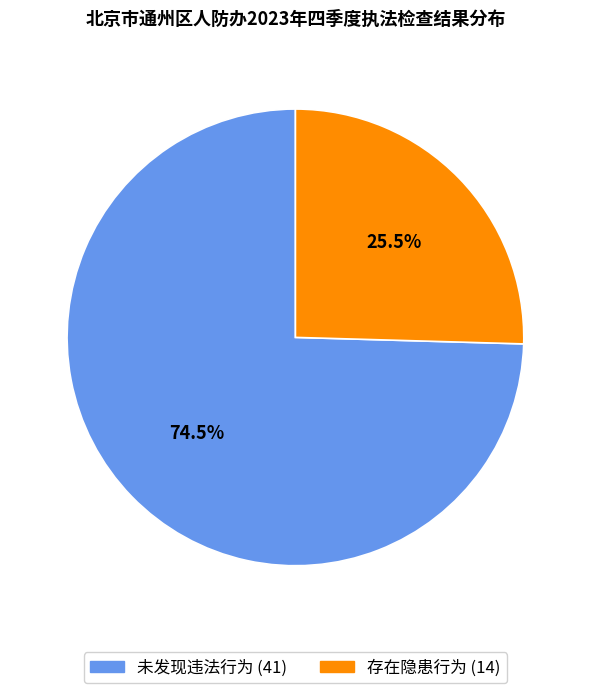

What percentage is NOT represented by 存在隐患行为?

74.5%